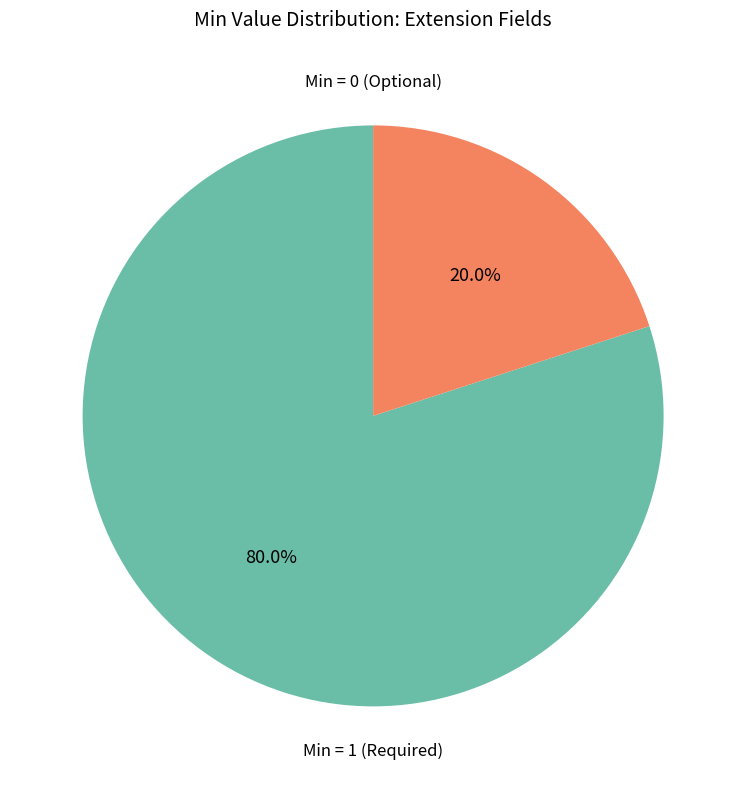

Is there any slice that represents more than half of the pie?

Yes